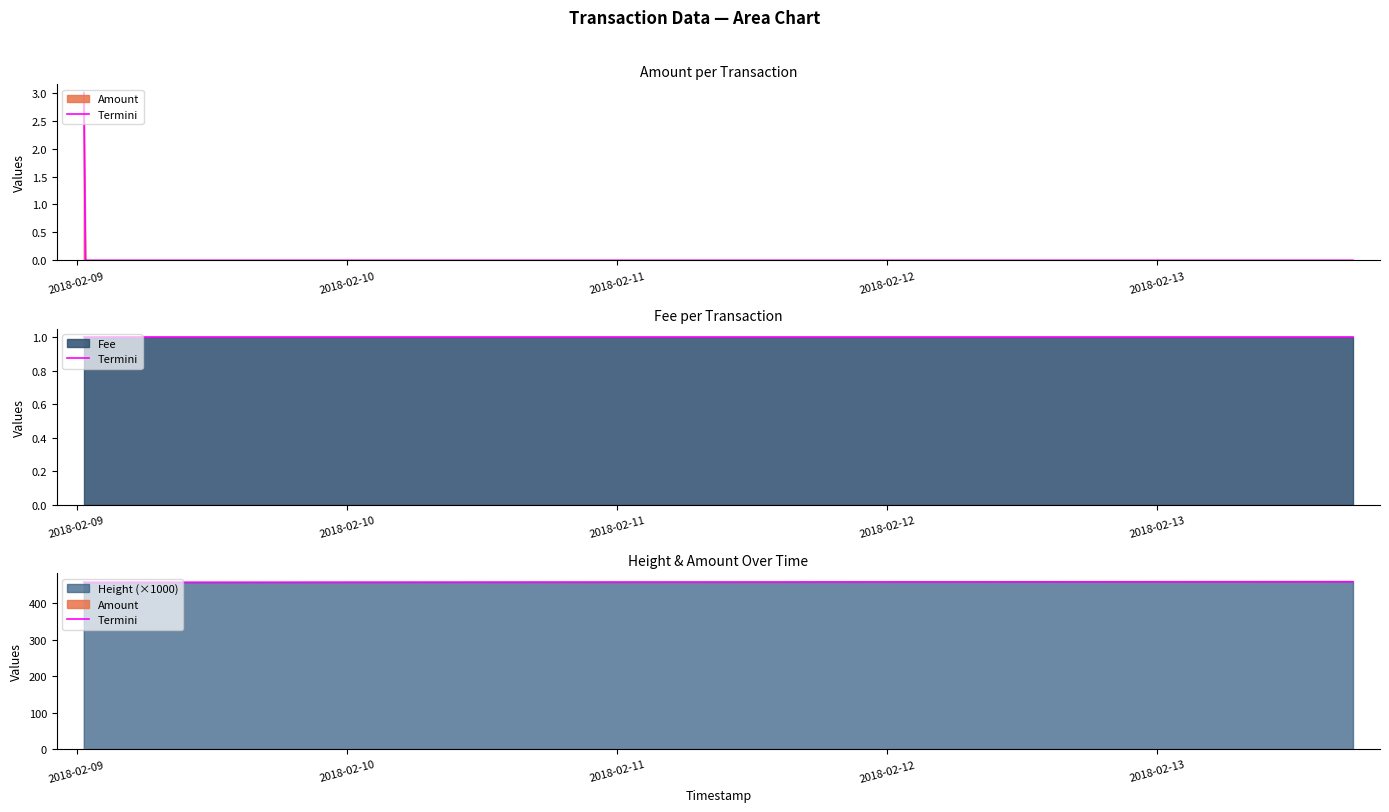

Is it true that the value at 2018-02-11 is 458.1?

True